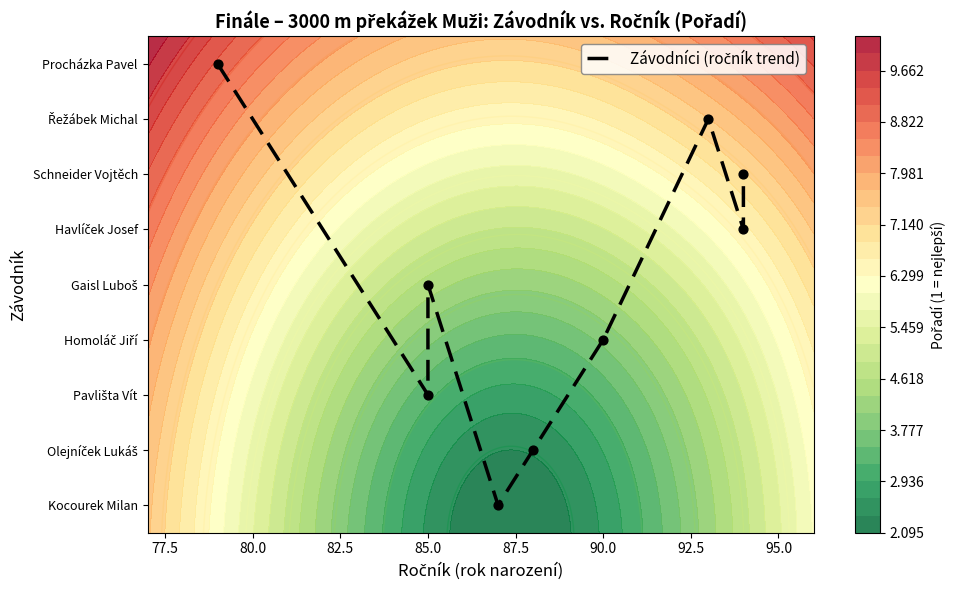

Count the values in the range 3 to 7.

5